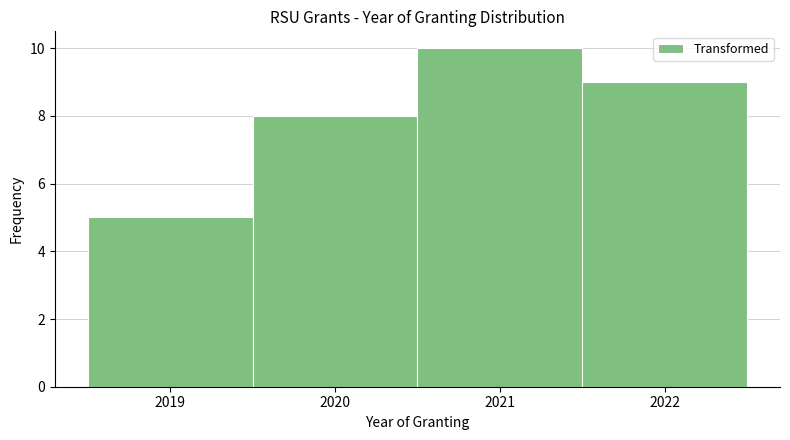

Reading left to right, transcribe this chart: for each bar, give the range it covers on the x-axis and its height. The values are not printed on the chart, so give them approximately, as read against the axis.

2018.5 to 2019.5: 5
2019.5 to 2020.5: 8
2020.5 to 2021.5: 10
2021.5 to 2022.5: 9